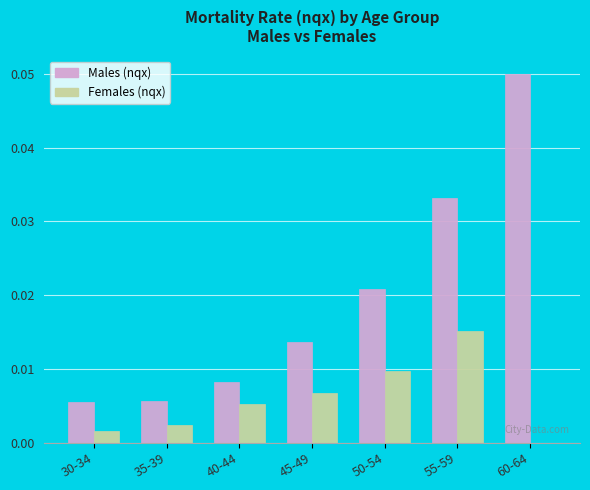

Between 40-44 and 45-49, which series saw the biggest shift?

Males (nqx)